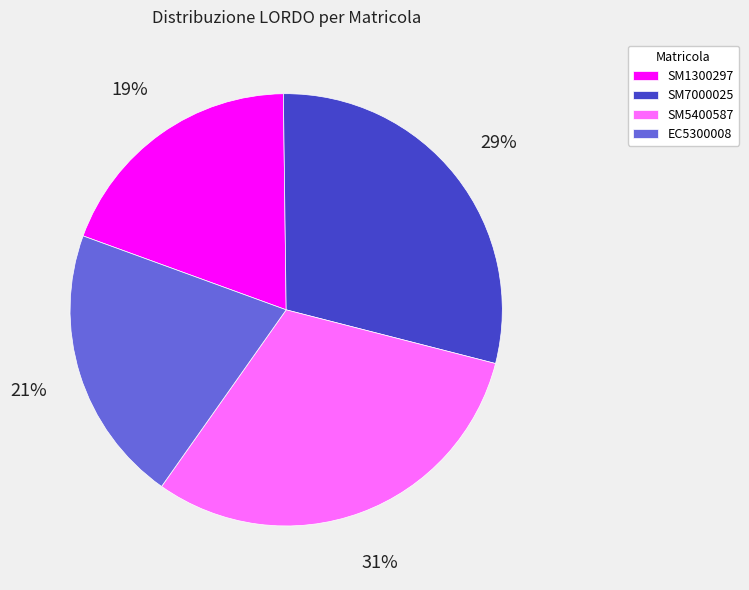

Count the number of slices in the pie.

4